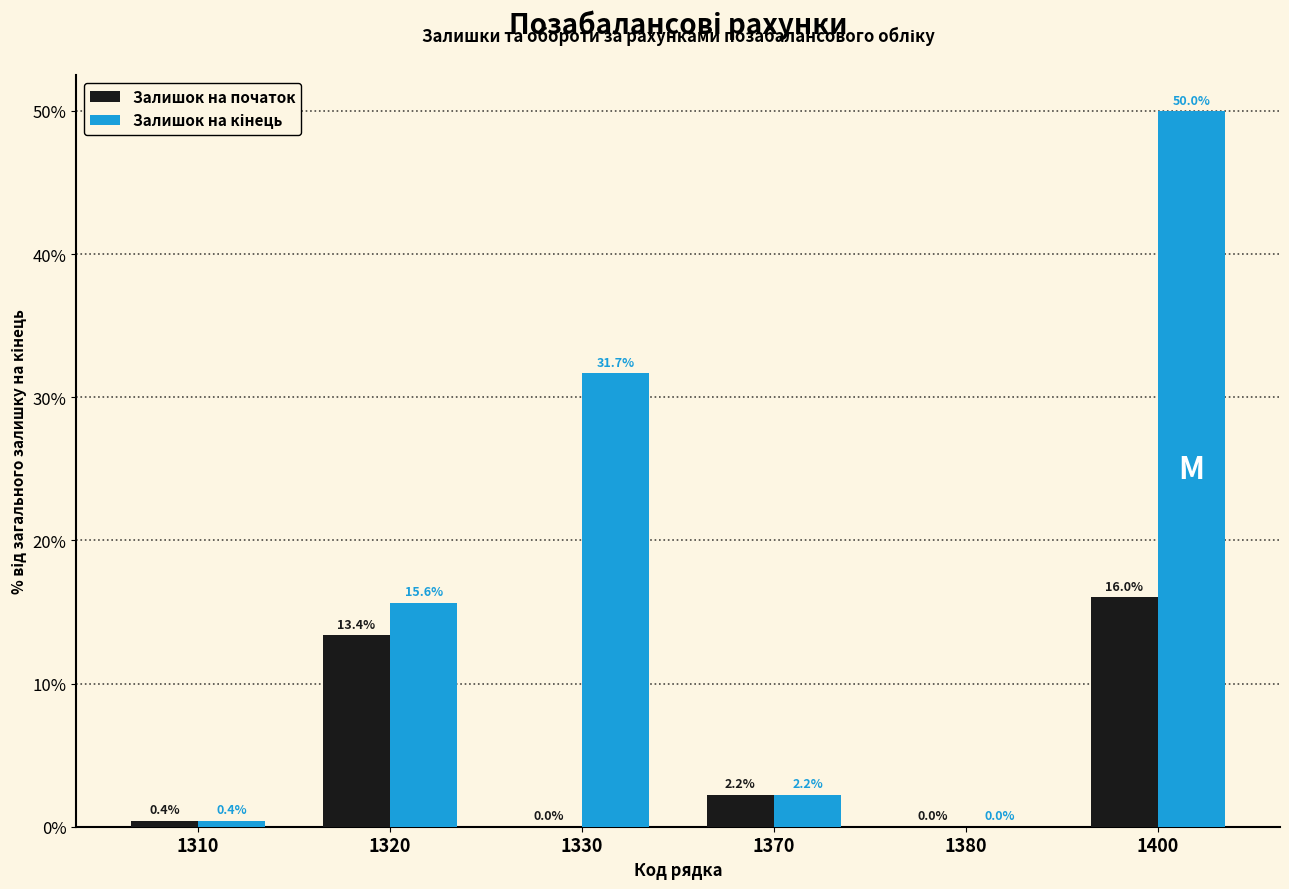

What is the total value across all series at 1400?

66.0